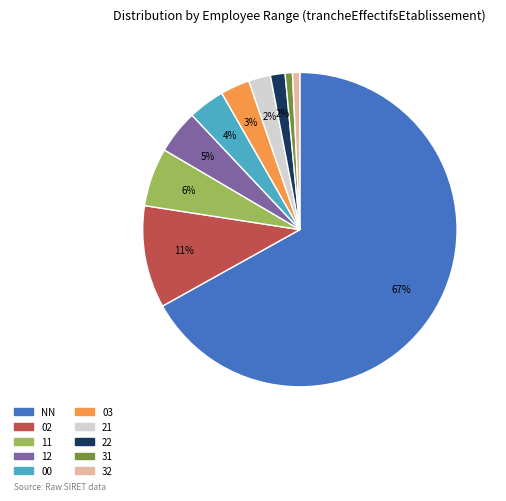

What percentage is the 12 slice, to the nearest percent?

5%